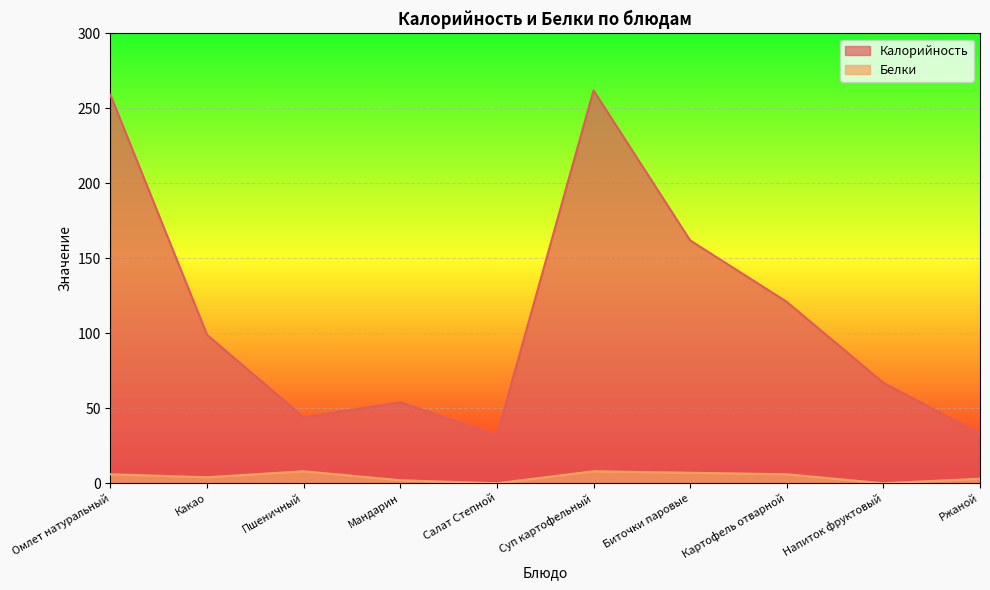

What is the value of the Белки point at the 8th from the left?

6